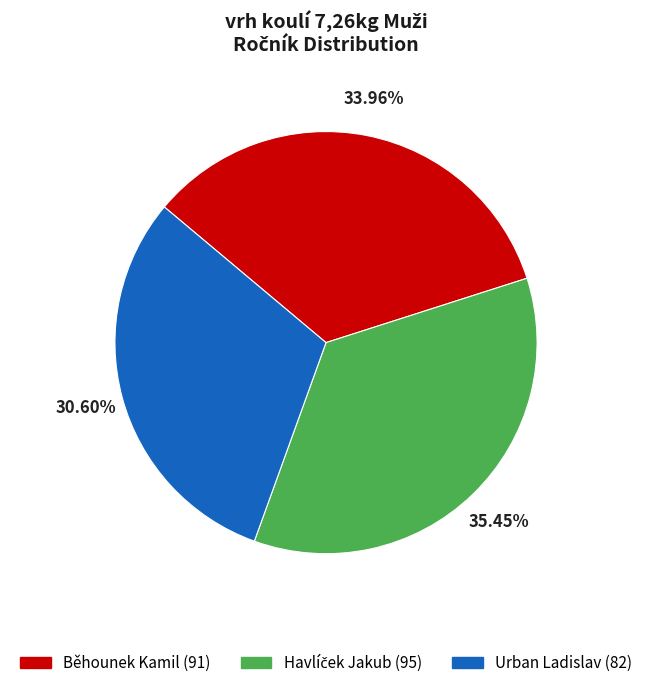

To the nearest percent, what portion does Urban Ladislav represent?

31%